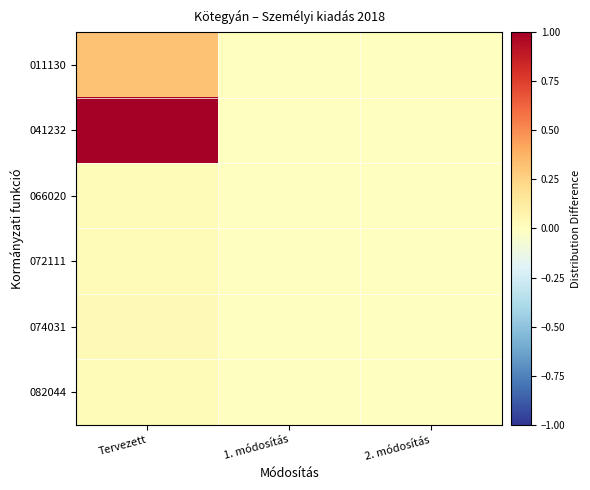

Between 1. módosítás and 2. módosítás, which is larger?

1. módosítás